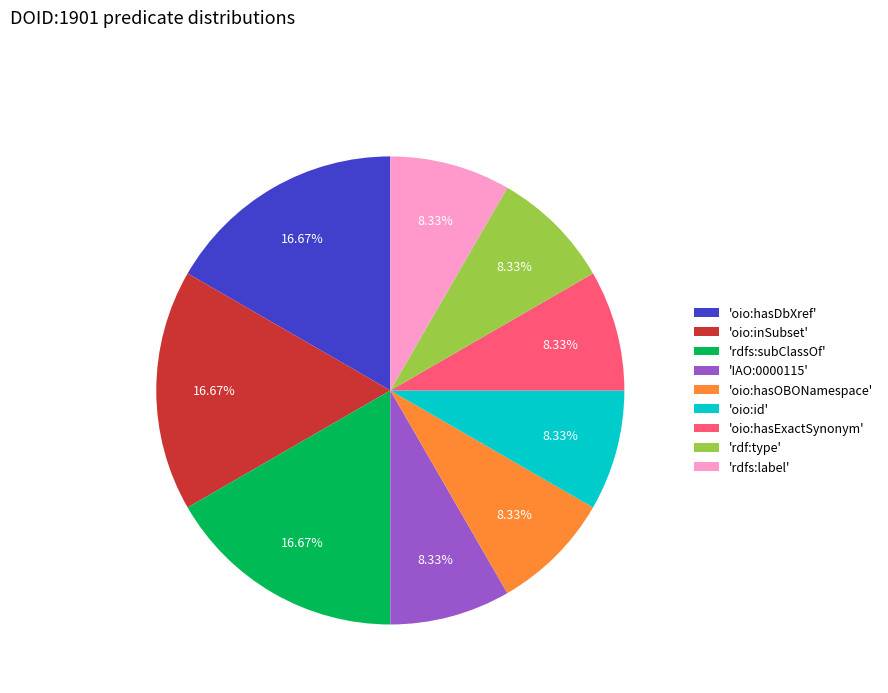

Combined, do 'oio:hasDbXref' and 'oio:hasOBONamespace' account for over 50%?

No